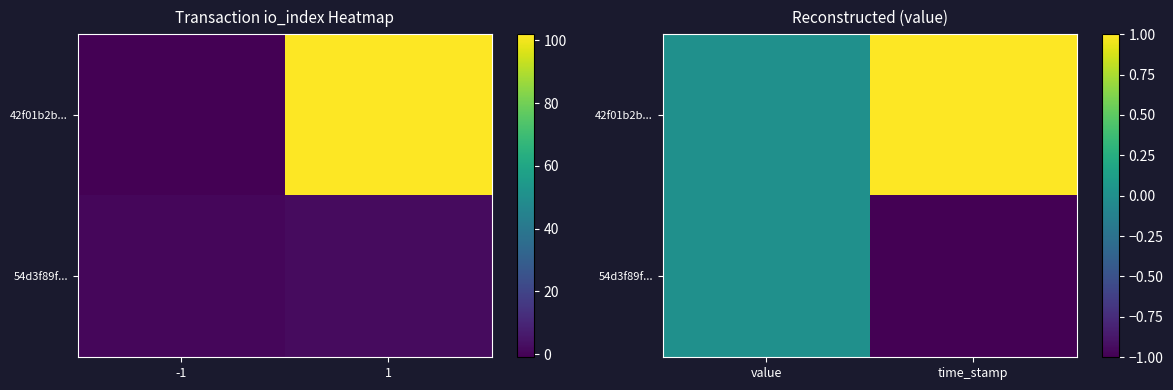

What is the sum of all 42f01b2b... values?

1.0